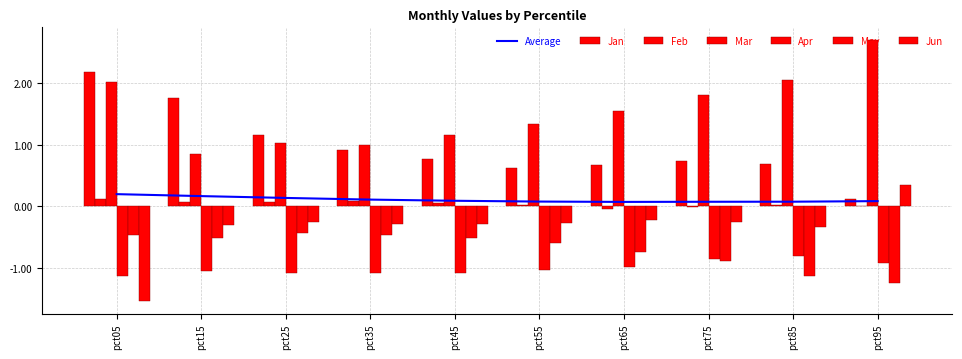

Reading right to left, list all the values displayed in this chart.

Jan: 0.1	0.7	0.7	0.7	0.6	0.8	0.9	1.2	1.8	2.2
Feb: 0.0	0.0	-0.0	-0.0	0.0	0.1	0.1	0.1	0.1	0.1
Mar: 2.7	2.1	1.8	1.5	1.3	1.2	1.0	1.0	0.8	2.0
Apr: -0.9	-0.8	-0.9	-1.0	-1.0	-1.1	-1.1	-1.1	-1.0	-1.1
May: -1.2	-1.1	-0.9	-0.7	-0.6	-0.5	-0.5	-0.4	-0.5	-0.5
Jun: 0.3	-0.3	-0.3	-0.2	-0.3	-0.3	-0.3	-0.3	-0.3	-1.5